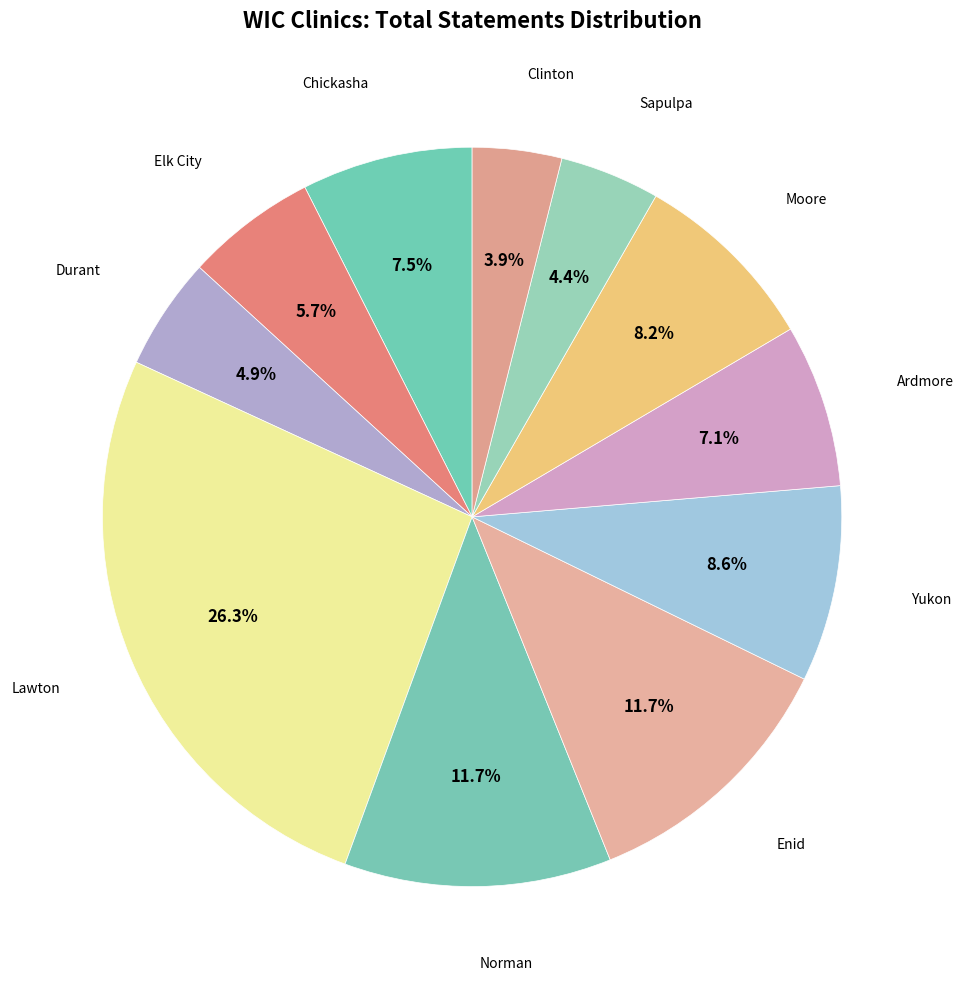

Is there a majority slice in this chart?

No